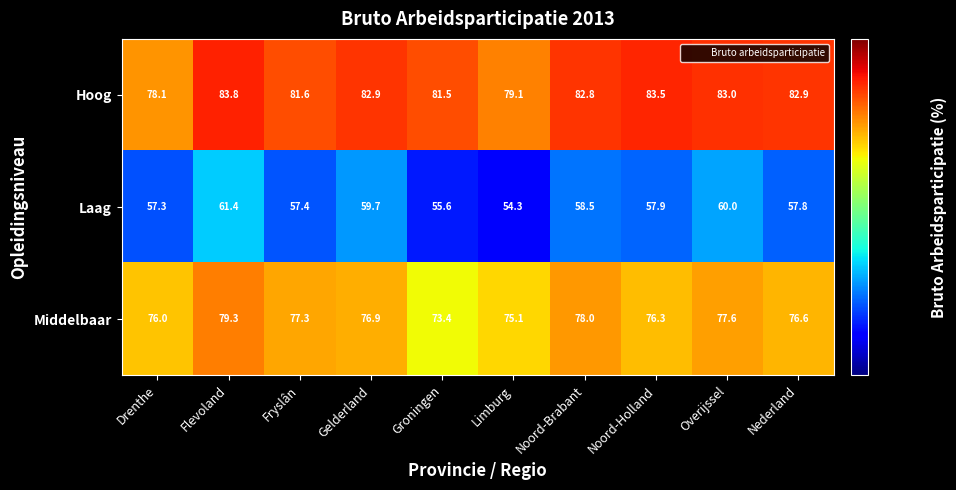

At Groningen, list the series in order from smallest to largest.

Laag, Middelbaar, Hoog